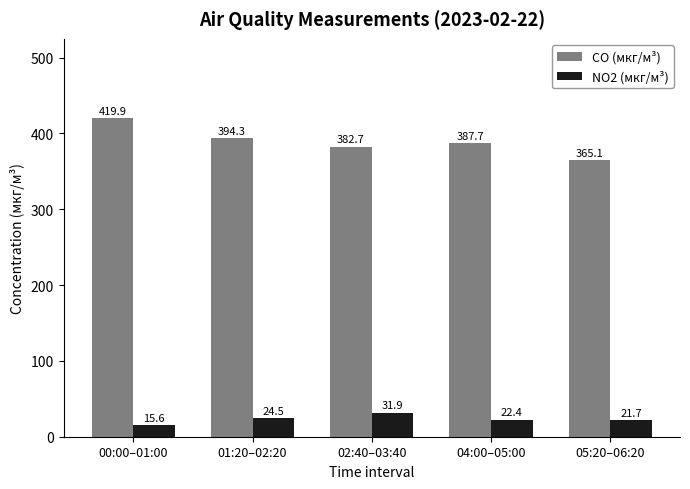

At which label does CO (мкг/м³) reach its peak?

00:00–01:00